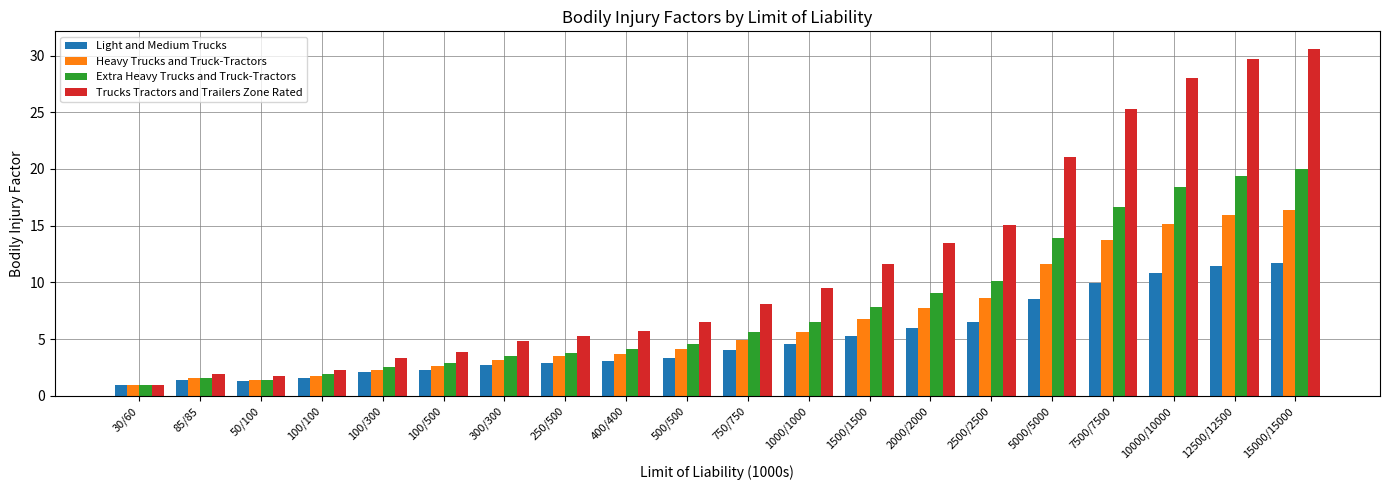

What is the difference between the maximum and minimum values in the Trucks Tractors and Trailers Zone Rated series?

29.6